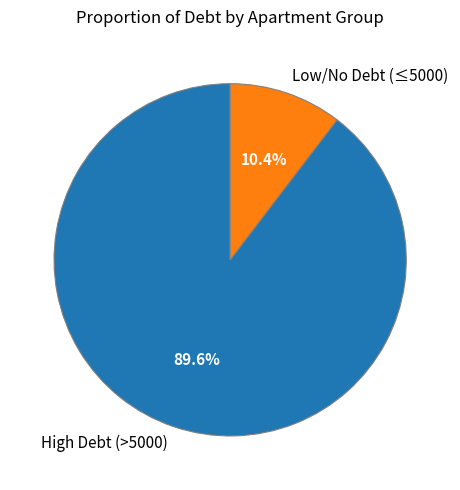

Do High Debt (>5000) and Low/No Debt (≤5000) together represent more than half of the pie?

Yes